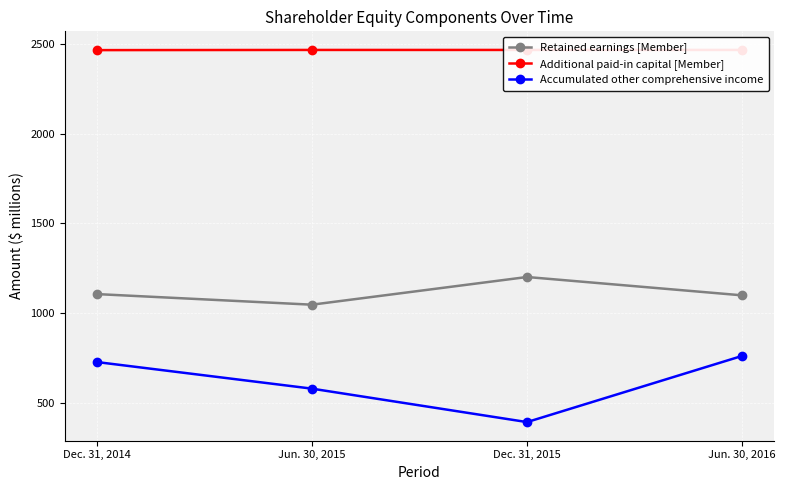

True or false: Additional paid-in capital [Member] and Accumulated other comprehensive income cross at least once.

False